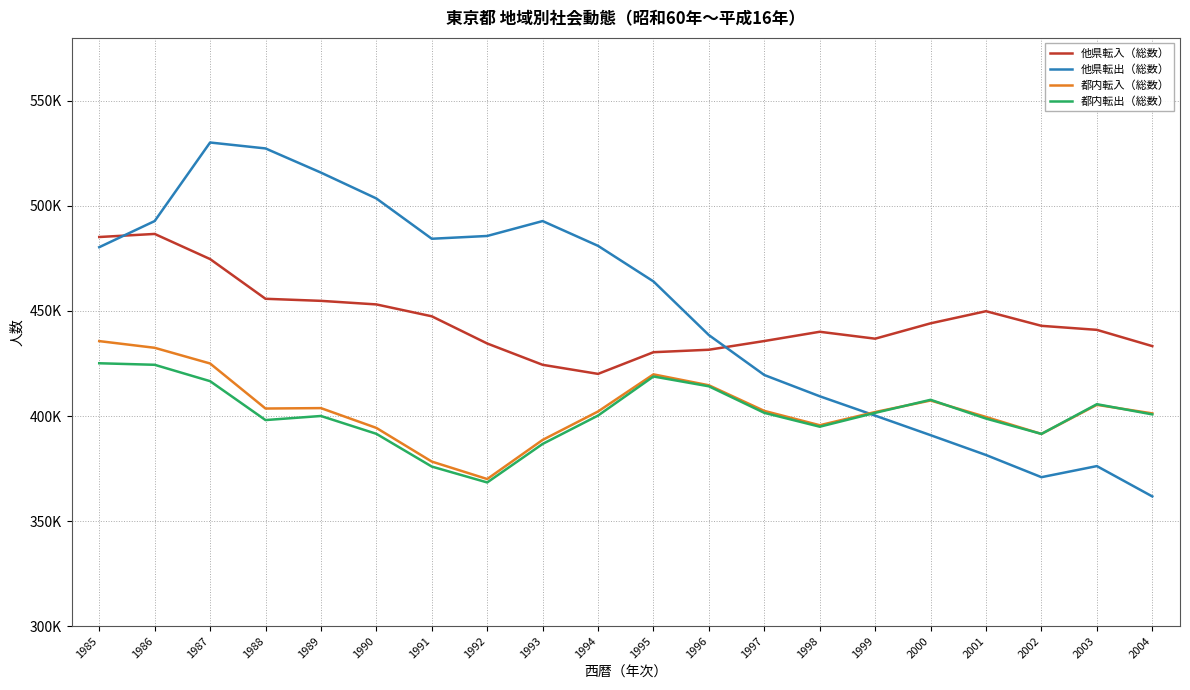

What is the difference between the highest and lowest values at 1986?

68422